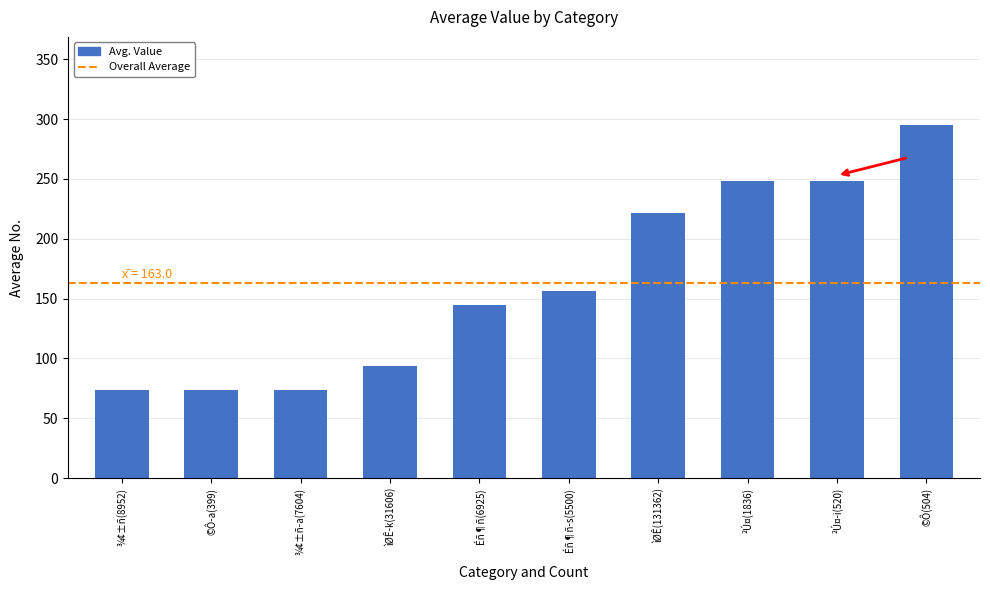

What is the change in value from Éñ¶ñ-s(5500) to ²Ú¤(1836)?

+92